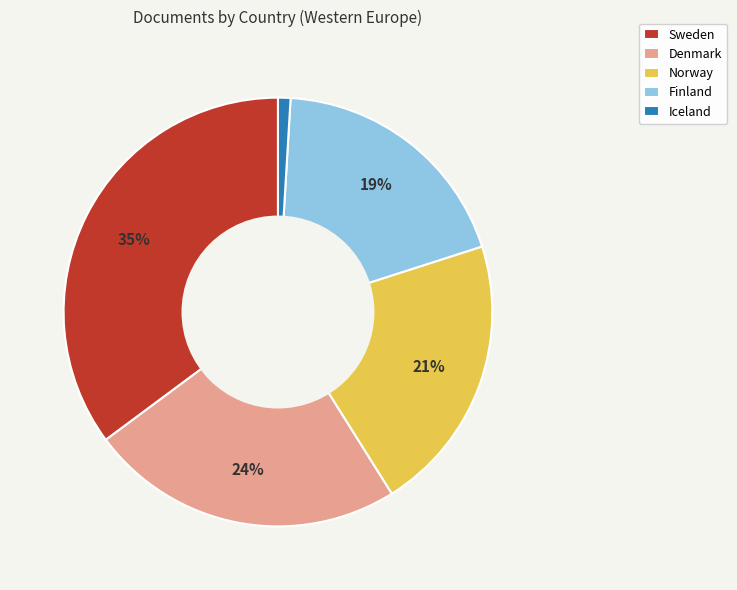

Approximately how many times larger is the value at Norway compared to Finland?

1.1